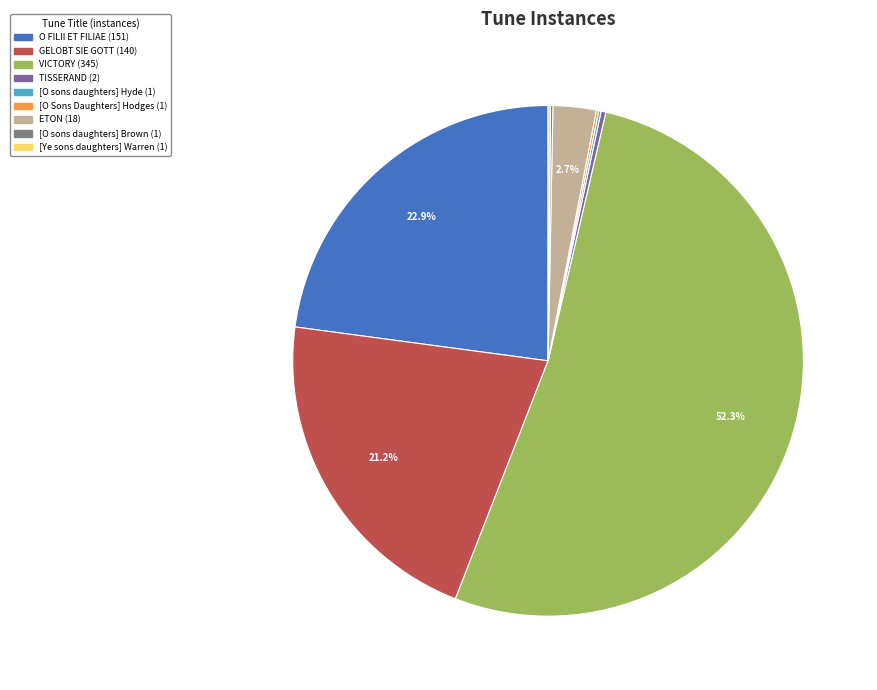

What percentage is NOT represented by ETON (18)?

97.3%